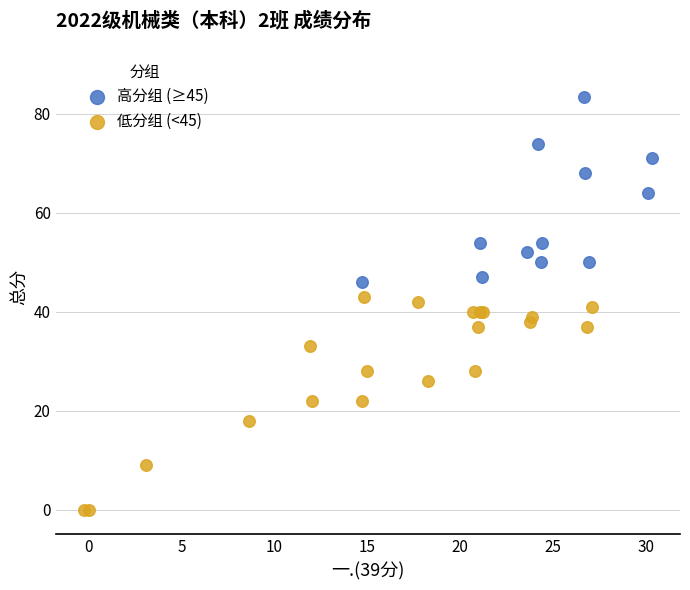

Which series contains the lowest Y value?

低分组 (<45)